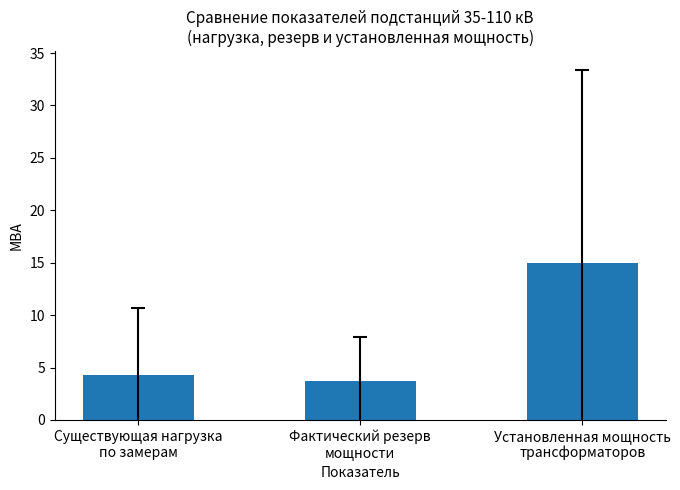

What is the difference between the maximum and minimum values?

11.3